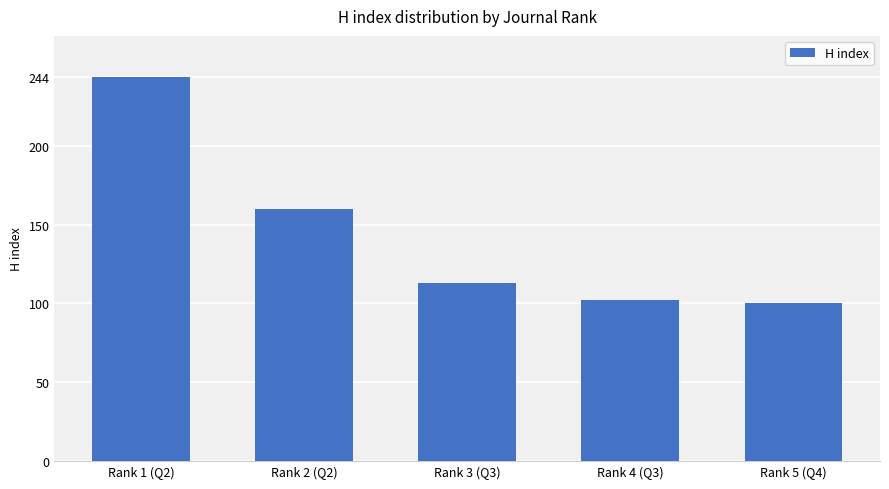

Reading left to right, list all the values displayed in this chart.

Rank 1 (Q2)=244	Rank 2 (Q2)=160	Rank 3 (Q3)=113	Rank 4 (Q3)=102	Rank 5 (Q4)=100